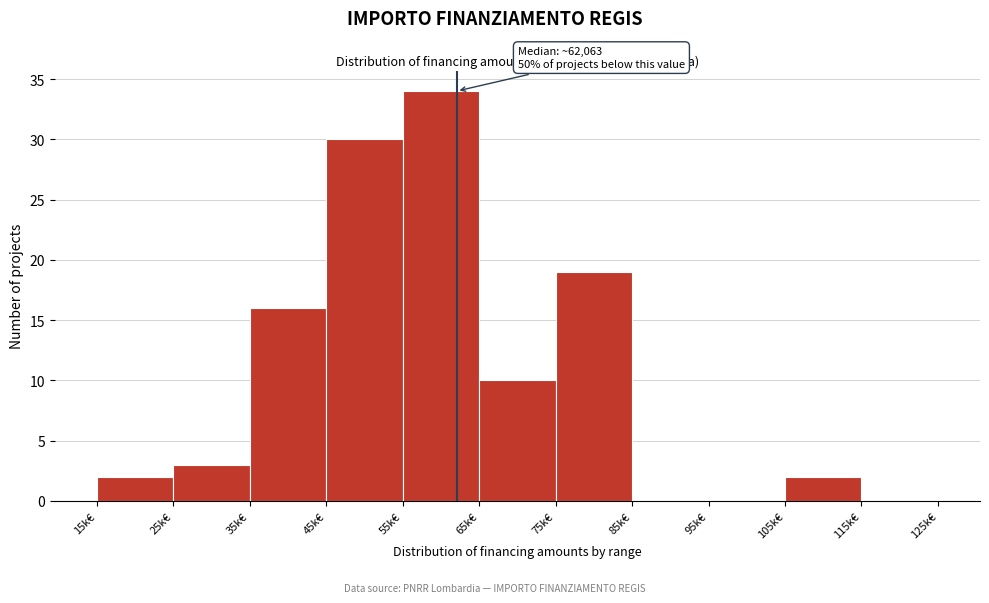

Reading left to right, list all the values displayed in this chart.

15k€=2	25k€=3	35k€=16	45k€=30	55k€=34	65k€=10	75k€=19	85k€=0	95k€=0	105k€=2	115k€=0